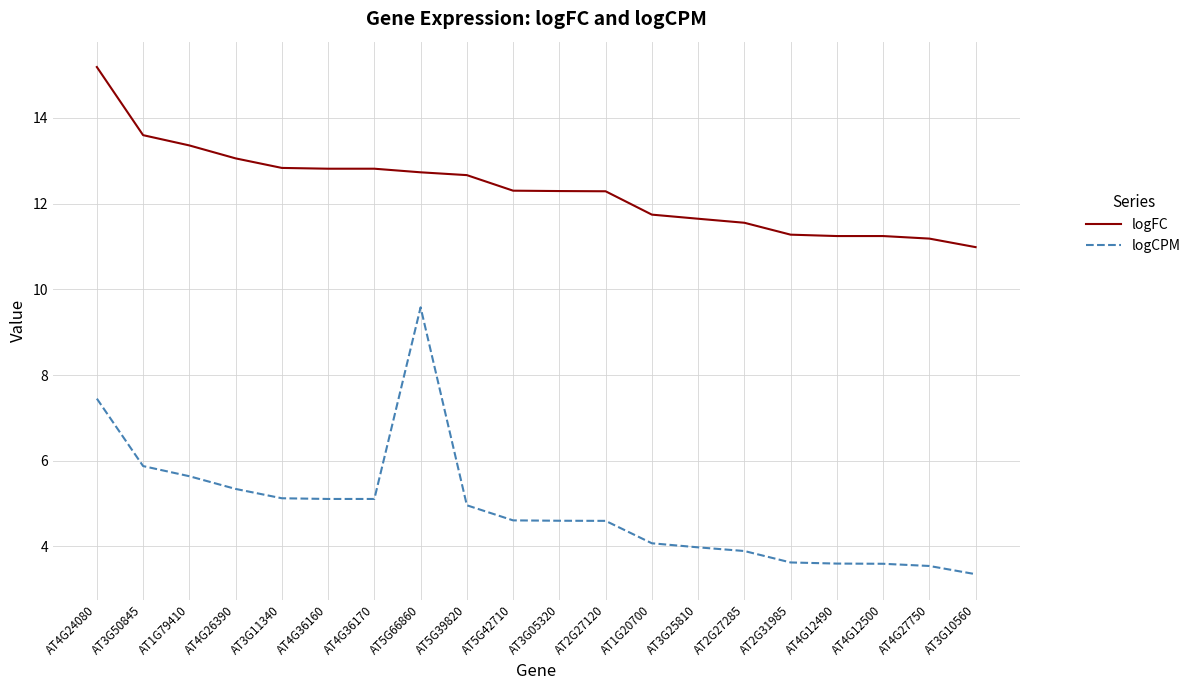

Is the value of logCPM at AT1G79410 greater than the value of logFC at AT1G79410?

No